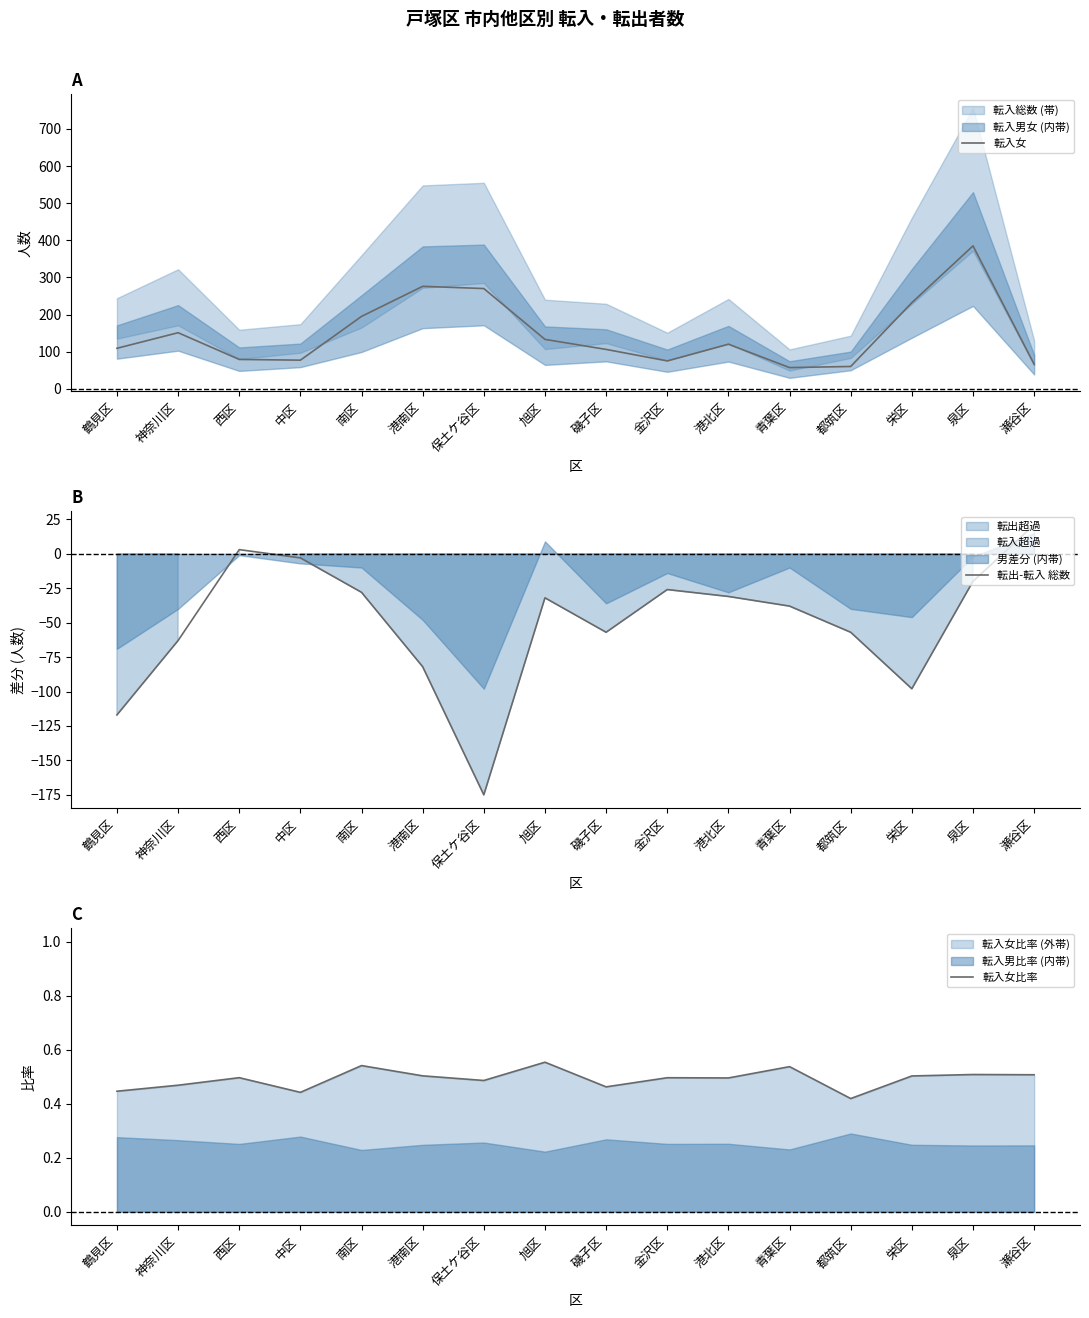

What is the difference between the highest and lowest values at 青葉区?

95.0